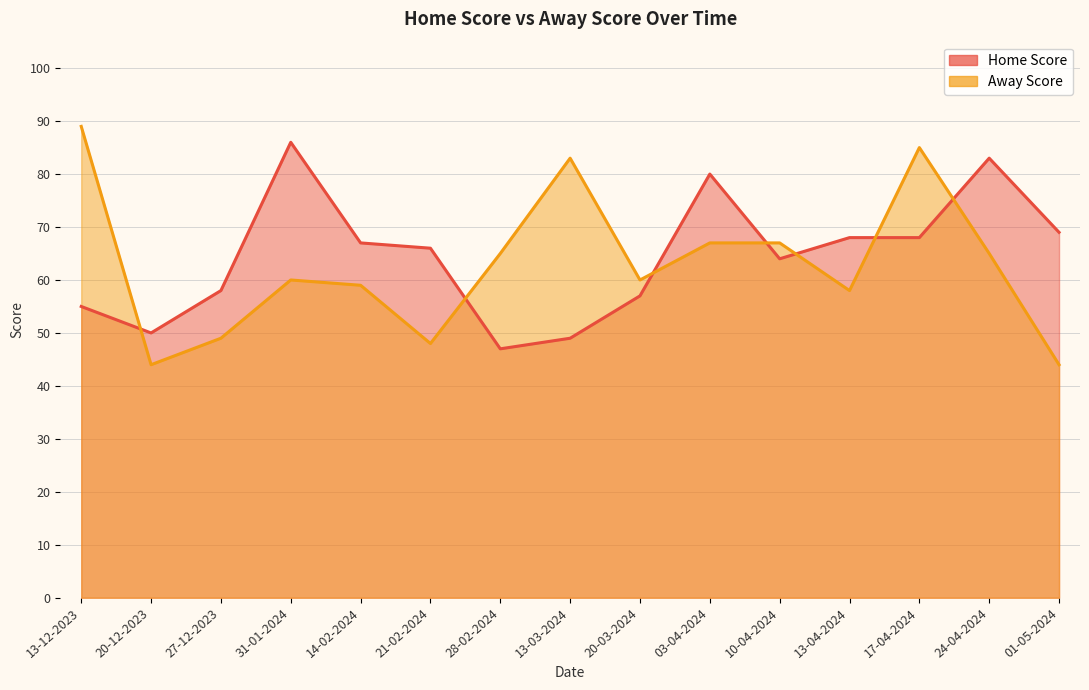

What is the difference between the maximum and minimum values in the Home Score series?

39